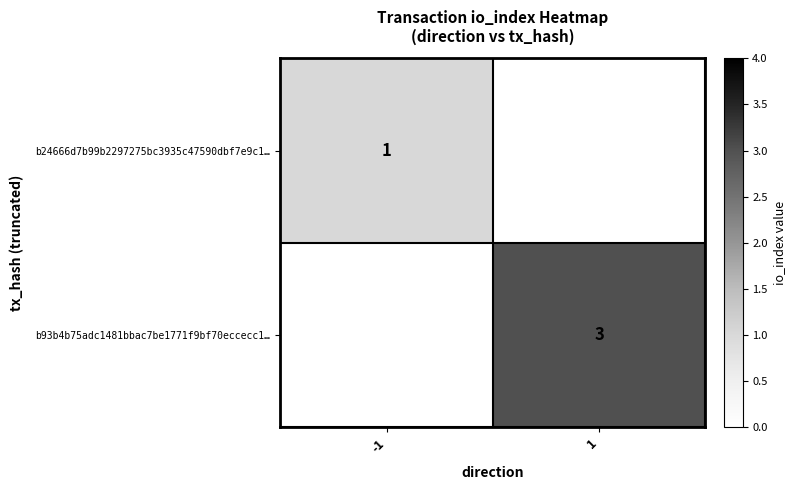

What is the smallest value displayed?

1.0